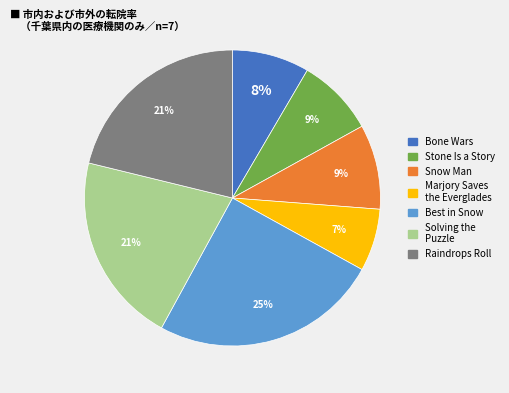

To the nearest percent, what is the average slice percentage?

14%